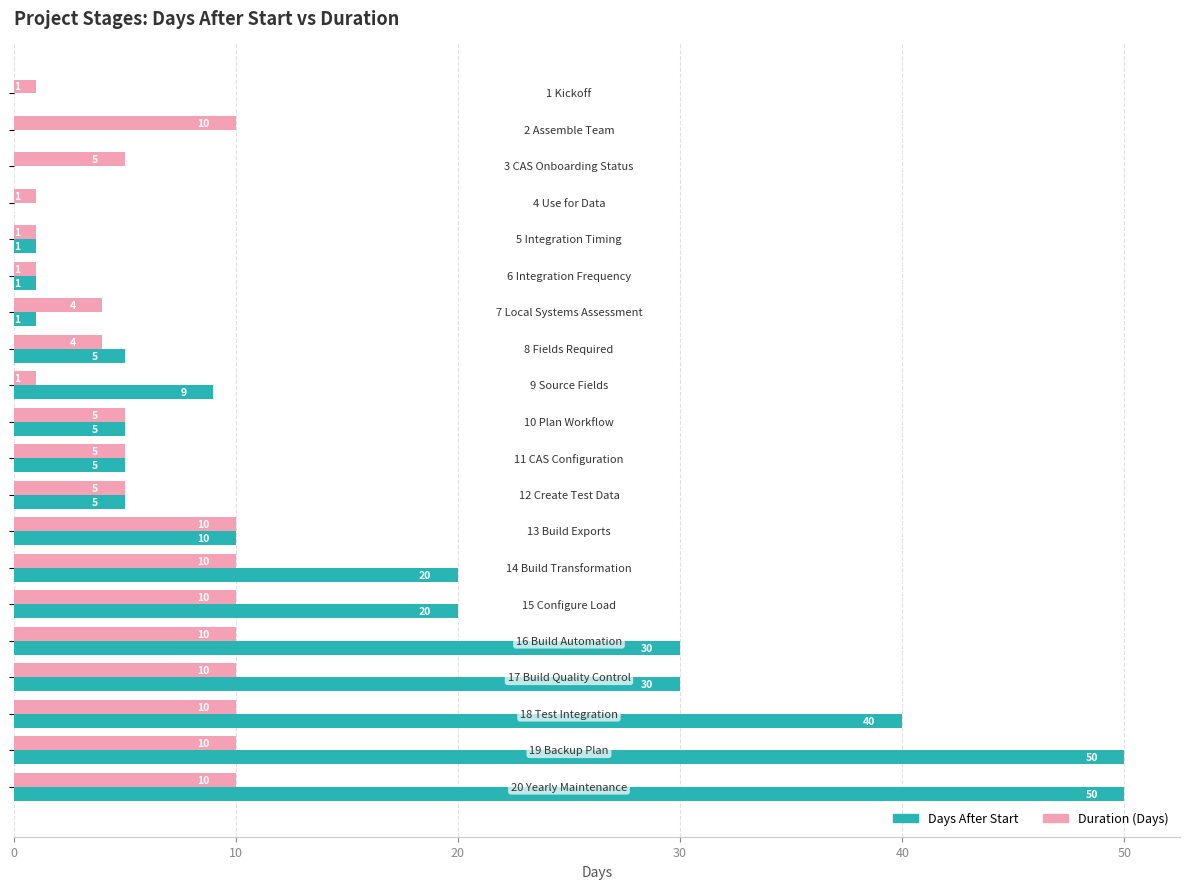

What is the sum of all Duration (Days) values?

123